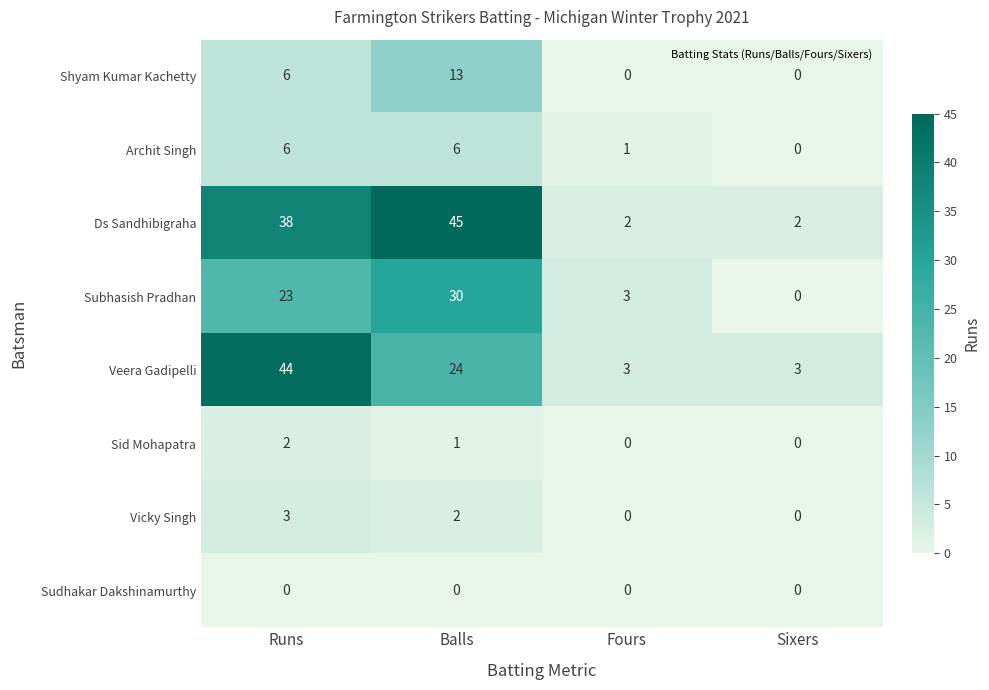

Which series changed the most between Runs and Balls?

Veera Gadipelli